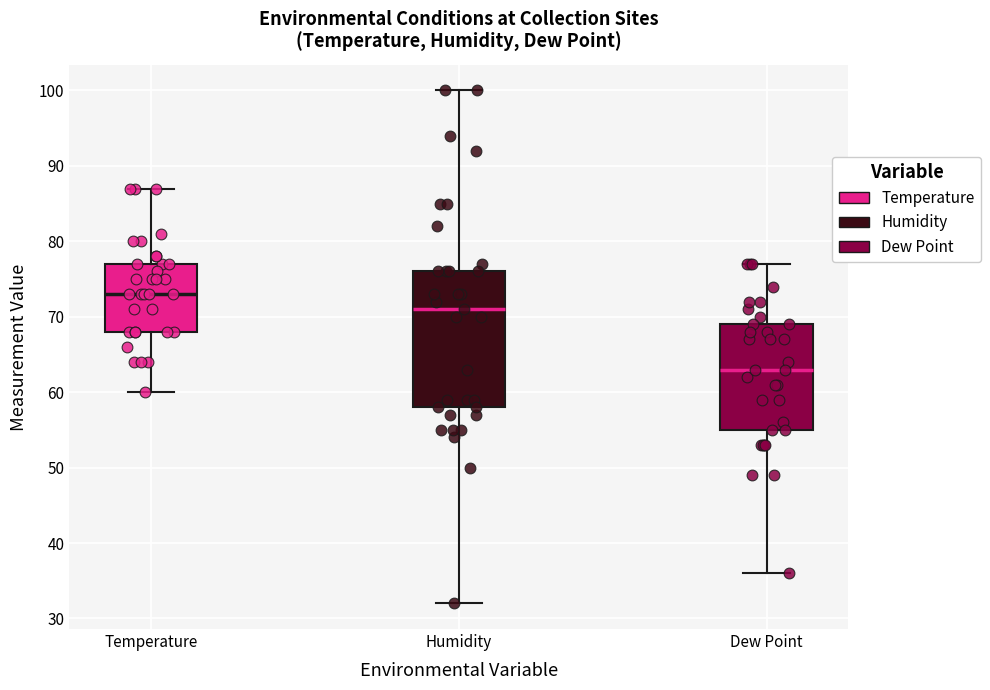

Reading left to right, transcribe this box plot: for each box, give where its median line is, the range the box spans, and where its two whiskers end, as read against the y-axis. The values are not printed on the chart, so give them approximately, as read against the axis.

Temperature: median 73, box 68 to 77, whiskers 60 to 87
Humidity: median 71, box 58 to 76, whiskers 32 to 100
Dew Point: median 63, box 55 to 69, whiskers 36 to 77